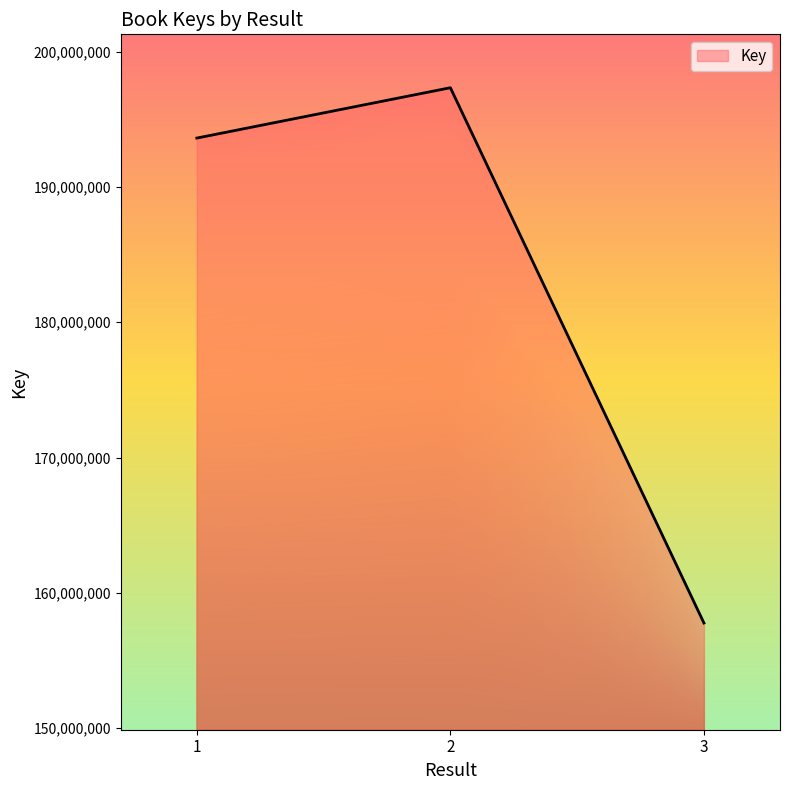

Which category has the lowest value across all series?

3